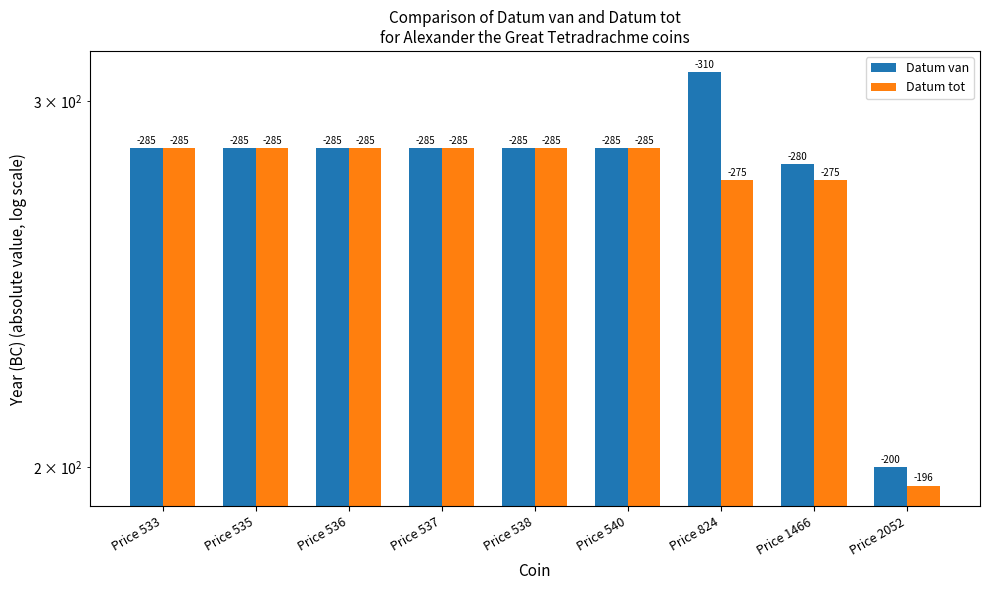

Where is Datum van nearest to the value 255?

Price 1466